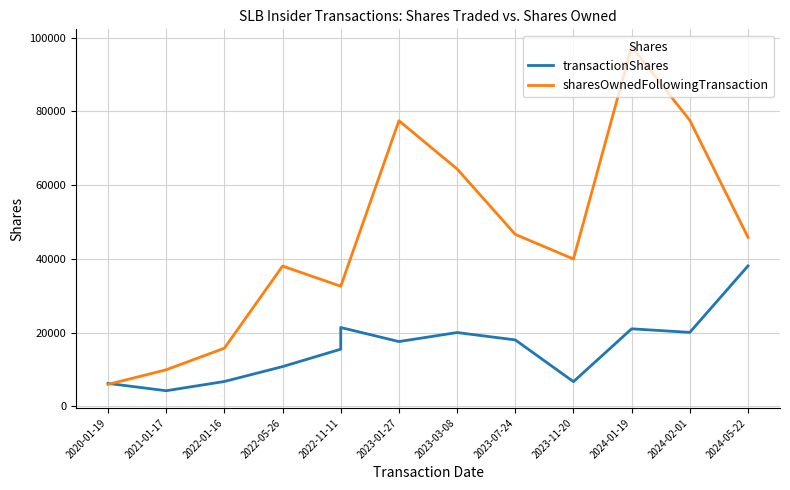

Is this an area chart (filled region under the line)?

No